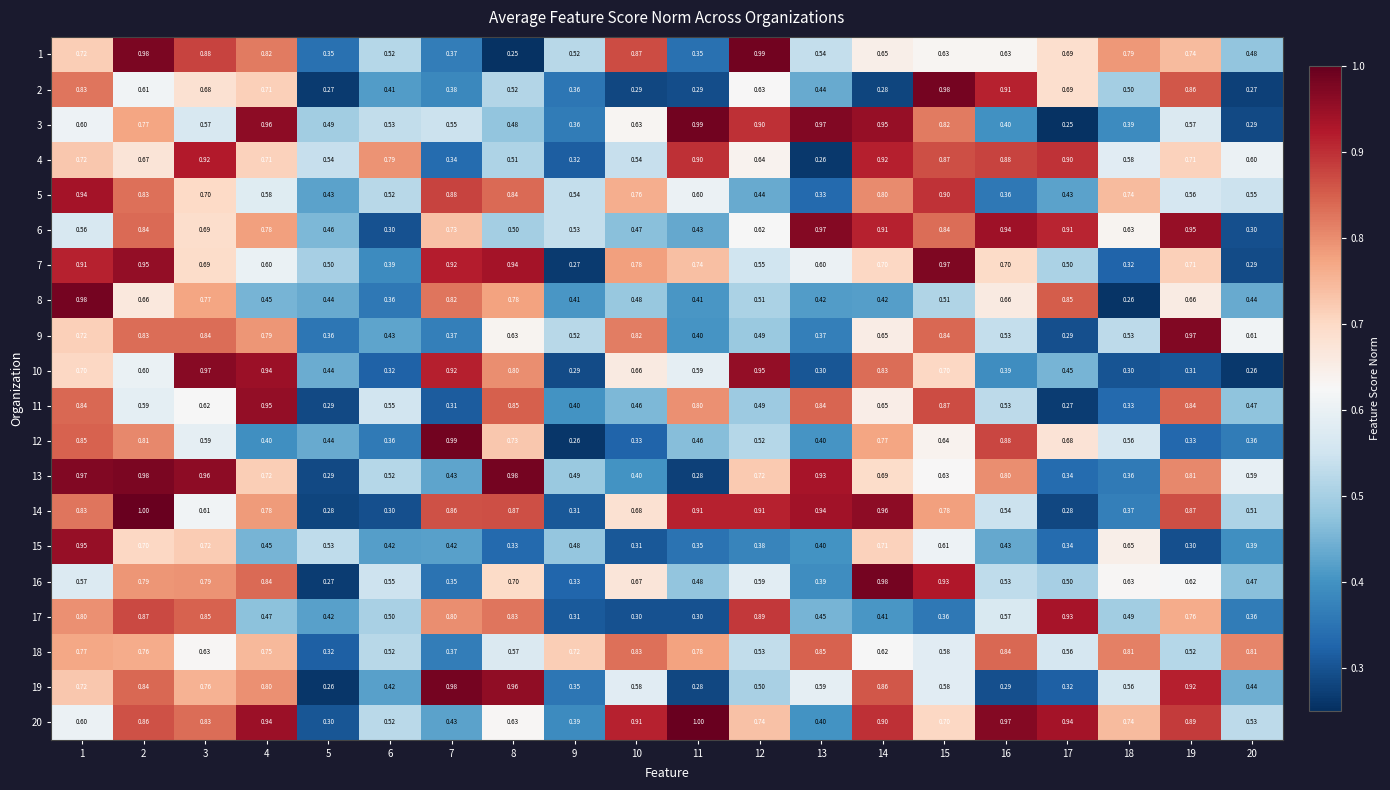

Is the value of 17 at 2 greater than the value of 1 at 18?

Yes